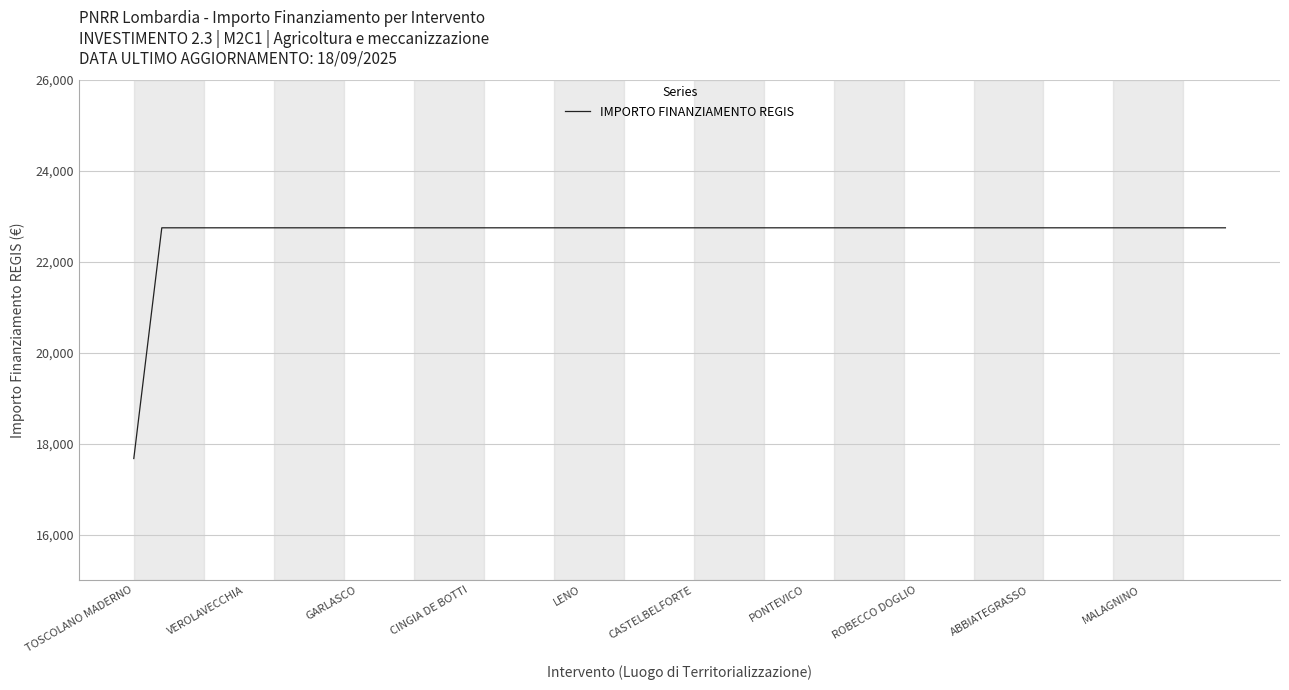

What is the greatest value displayed?

22750.0